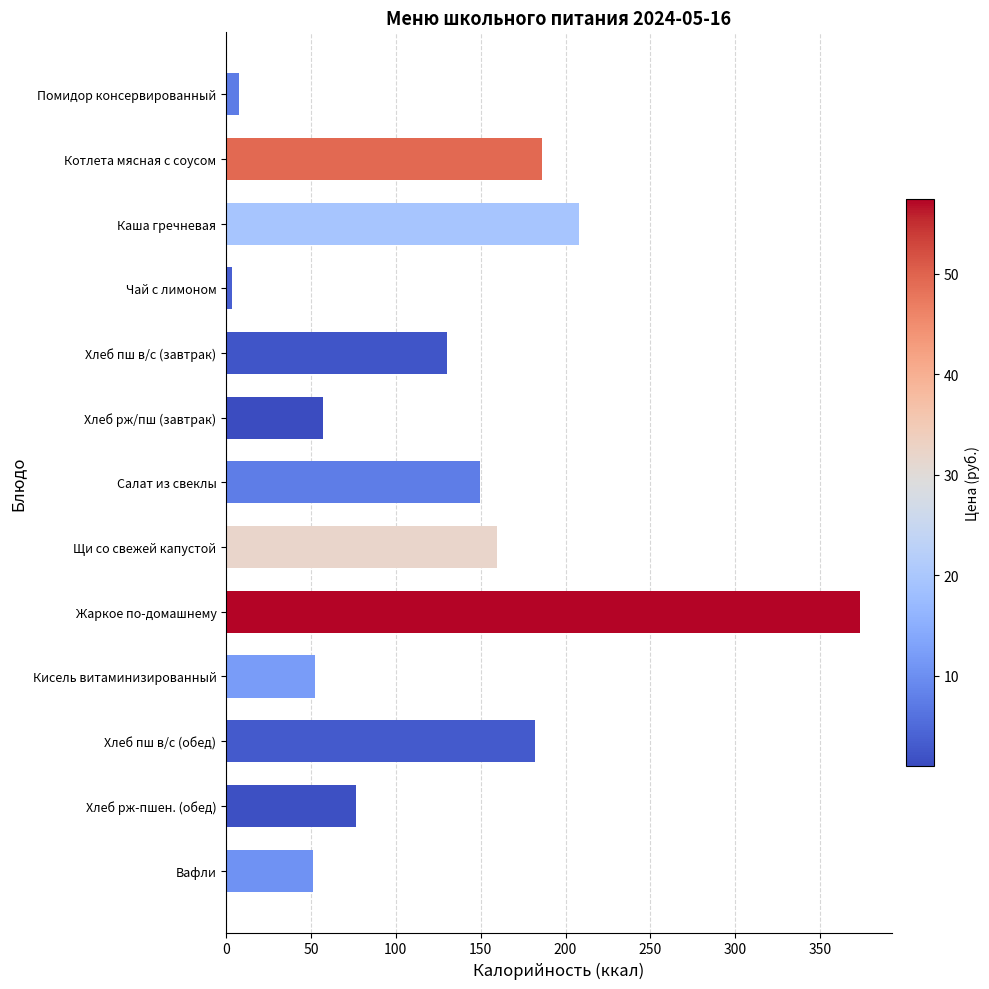

What is the maximum value shown in the chart?

373.5